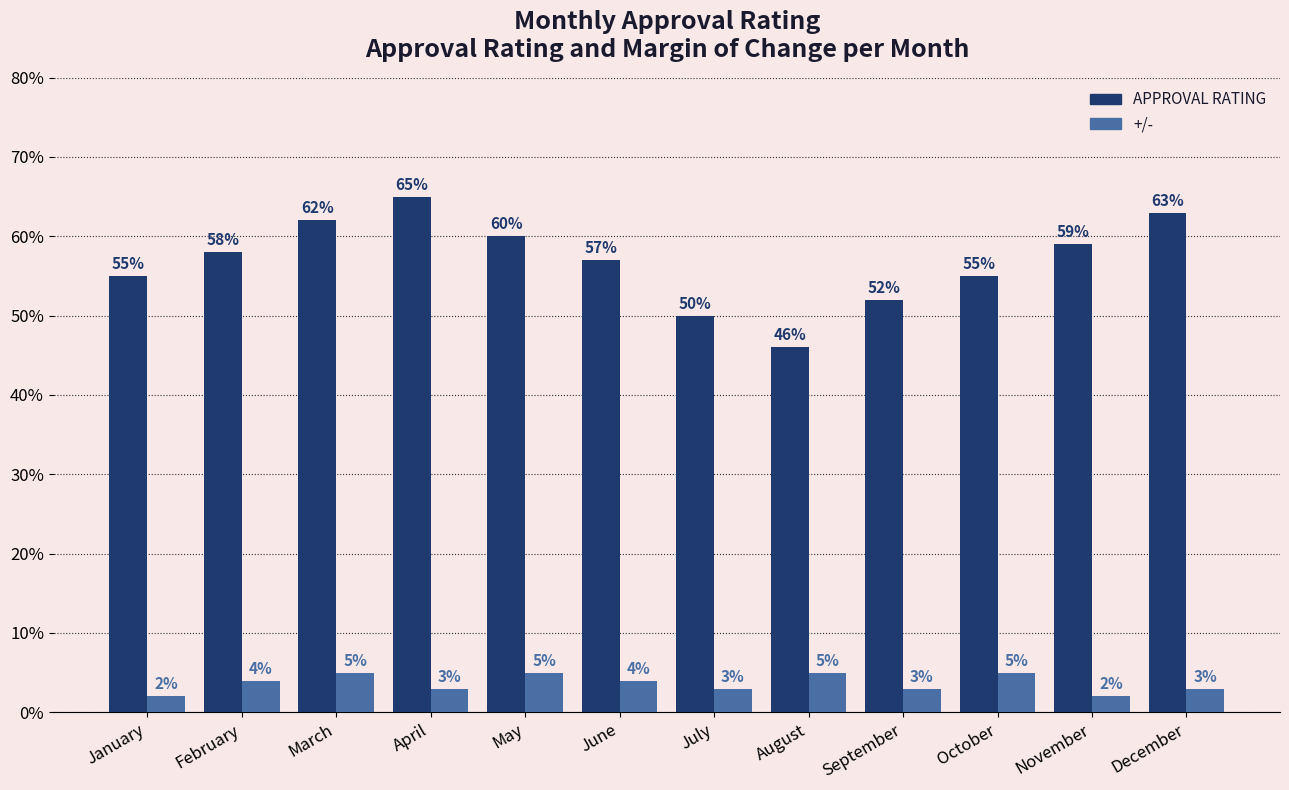

Does the chart contain any negative values?

No